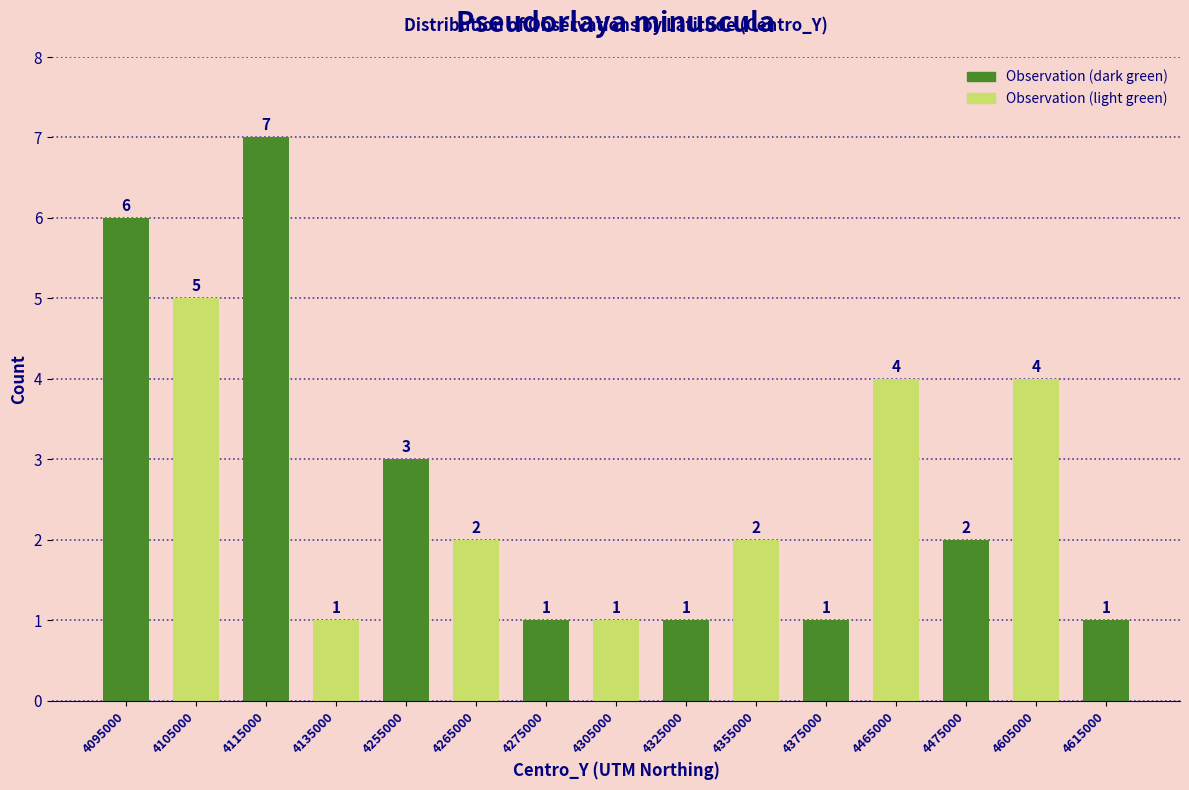

Reading left to right, transcribe all the data shown in this chart.

6	5	7	1	3	2	1	1	1	2	1	4	2	4	1